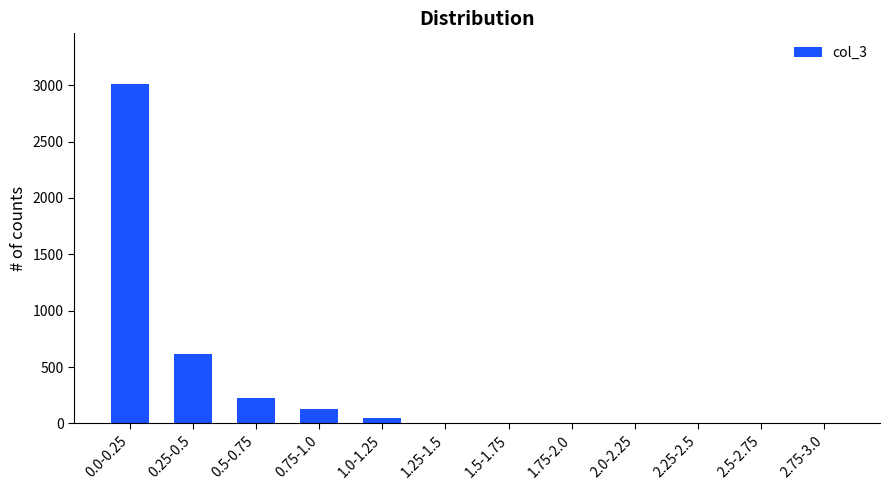

True or false: the data shows 985 at 2.75-3.0.

False